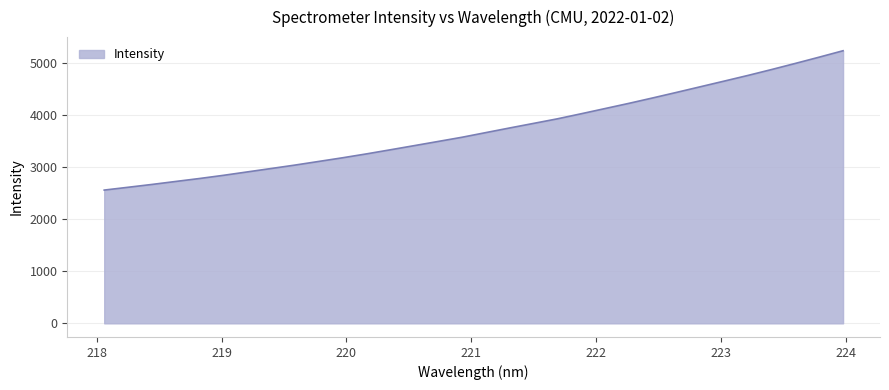

What is the greatest value displayed?

5245.5